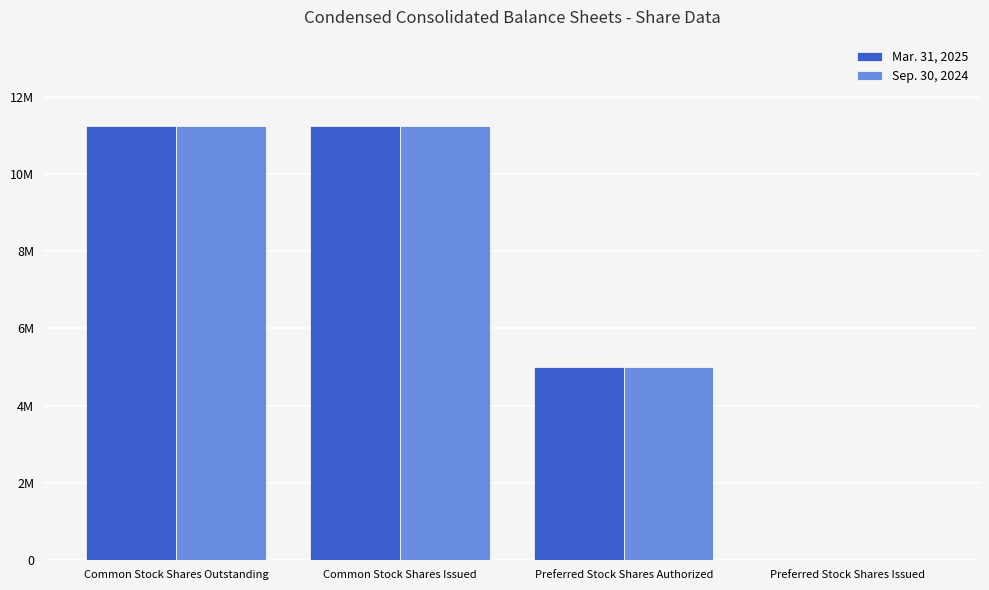

Which series has the widest spread of values?

Mar. 31, 2025